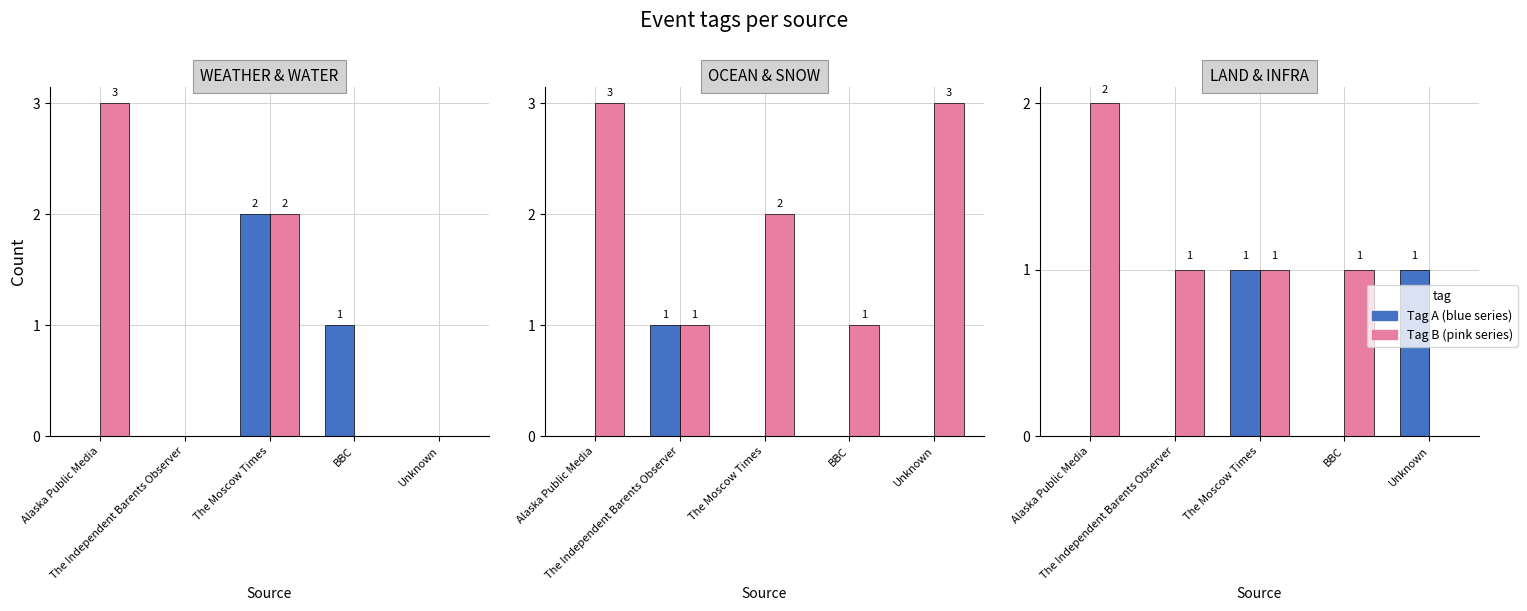

Rank the categories by LAND value from highest to lowest.

The Moscow Times, Unknown, Alaska Public Media, The Independent Barents Observer, BBC